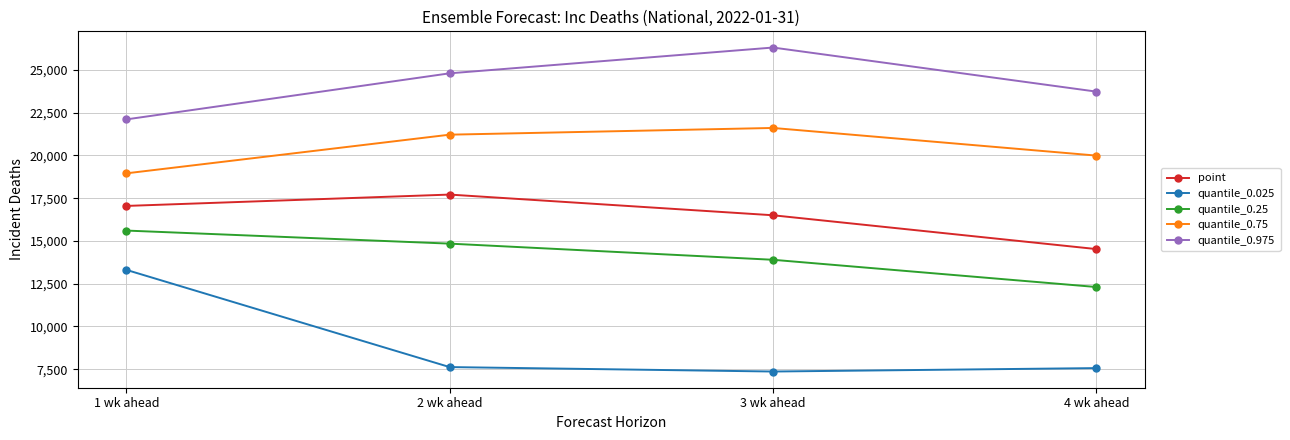

How many categories are shown in the chart?

4